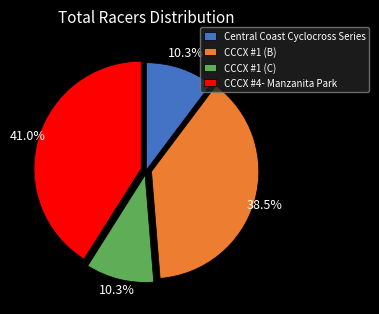

What portion of the pie excludes CCCX #1 (C)?

89.7%